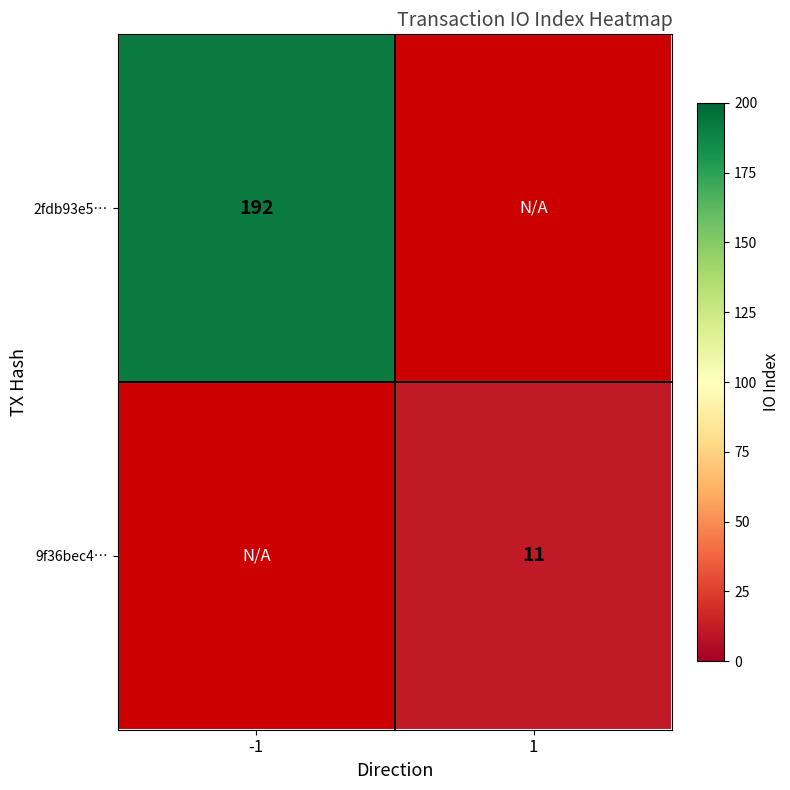

Is the value of 2fdb93e5… at -1 greater than the value of 9f36bec4… at 1?

Yes